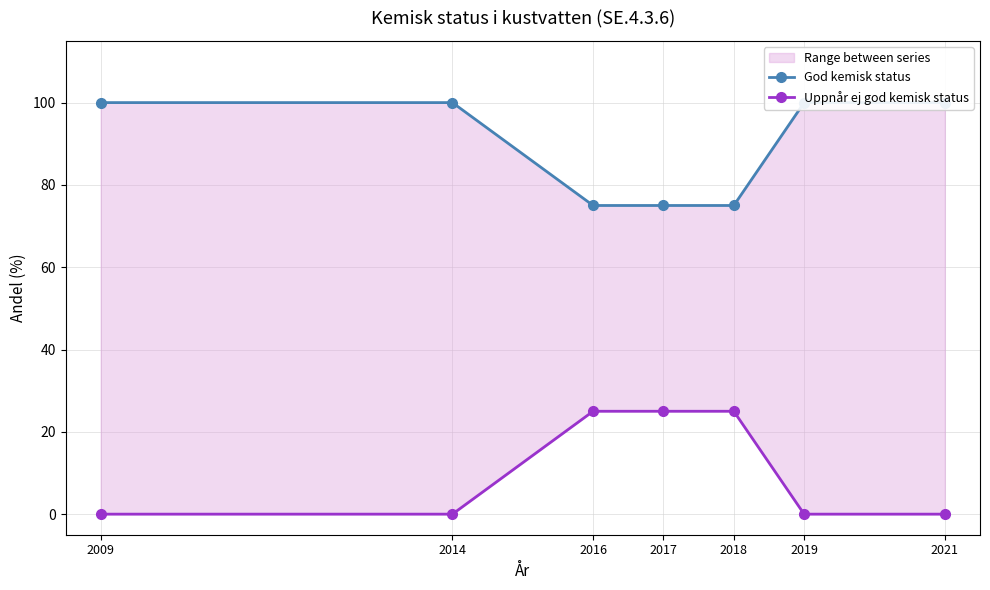

What is the difference between the highest and lowest values at 2009?

100